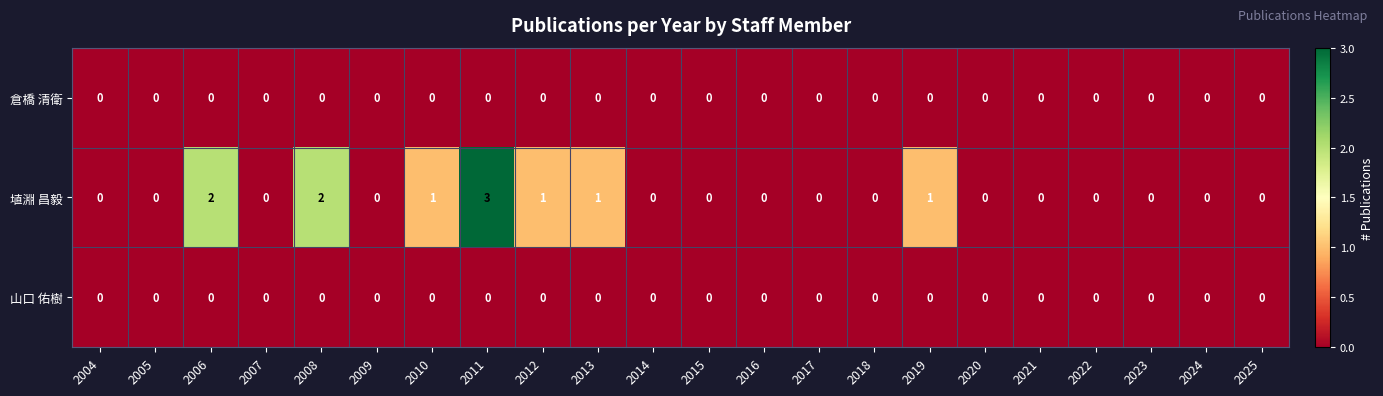

At which category is the sum across all series the highest?

2011